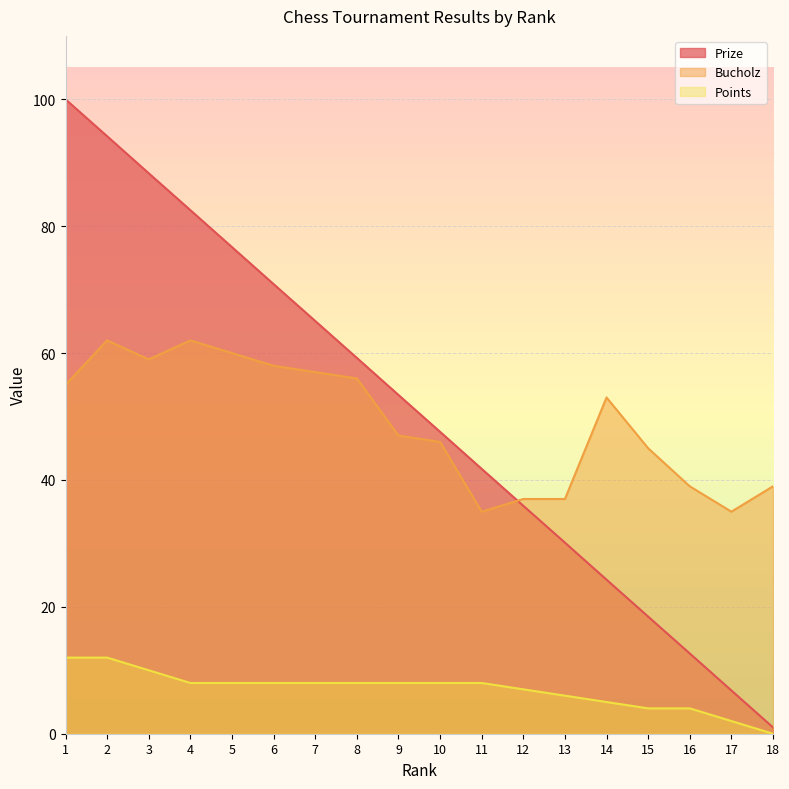

At which label does Points first exceed 8?

1